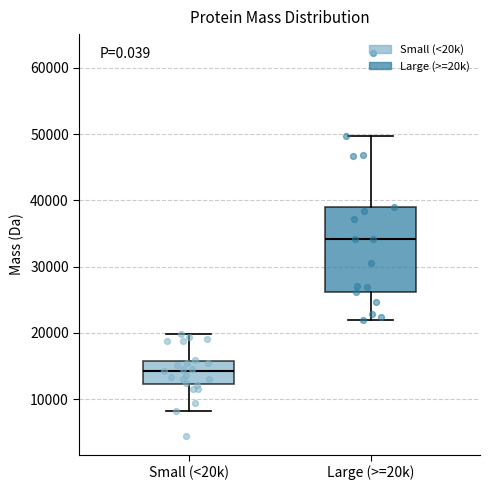

Where does the median line of the box for Large (>=20k) sit on the y-axis? The values are not printed on the chart, so give them approximately, as read against the axis.

34000